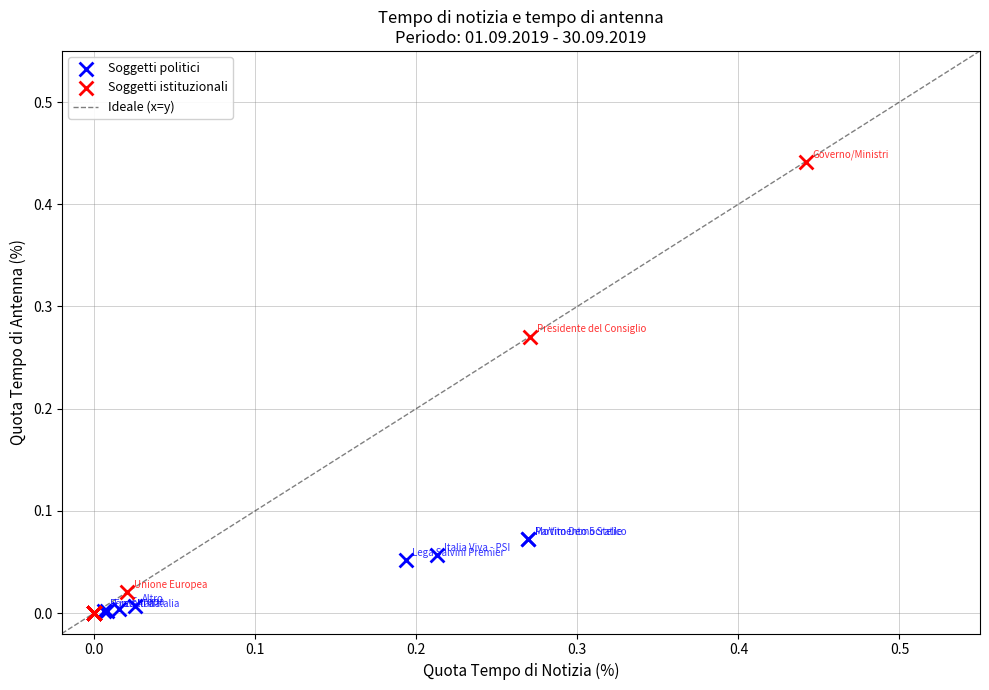

Which series reaches the maximum Y coordinate?

Soggetti istituzionali